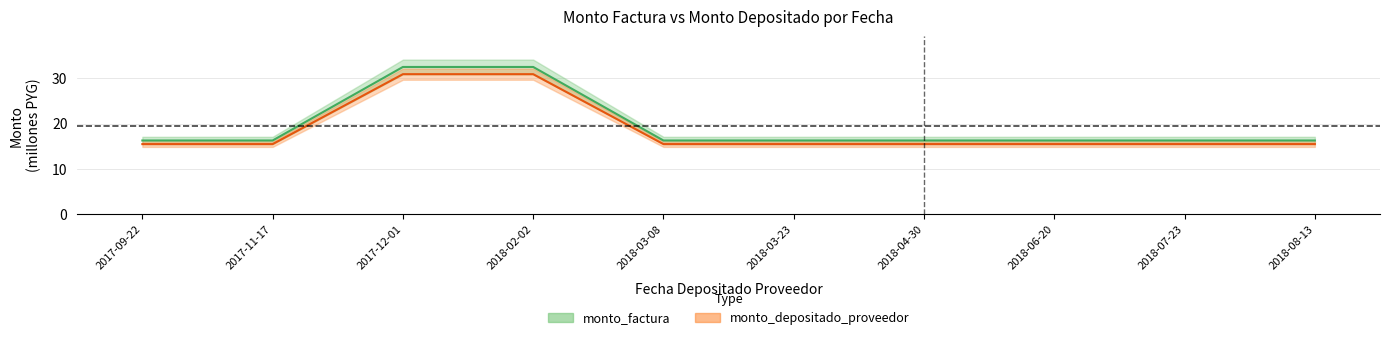

True or false: monto_depositado_proveedor and monto_factura intersect in this chart.

False